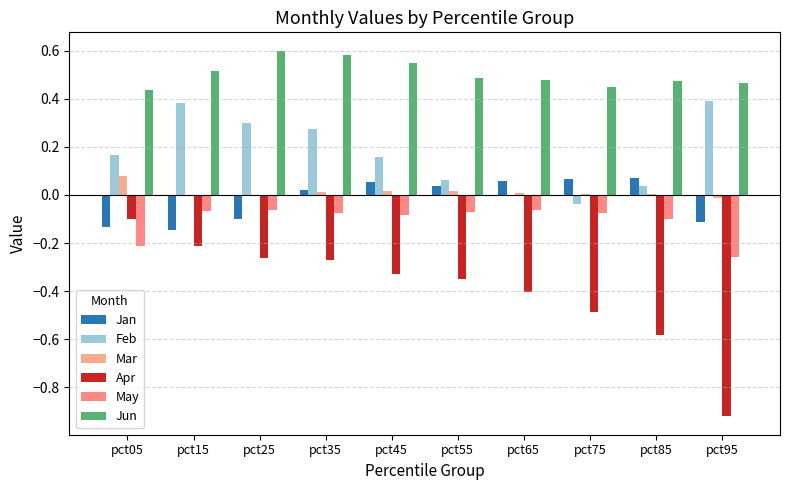

Does the chart contain stacked bars?

No